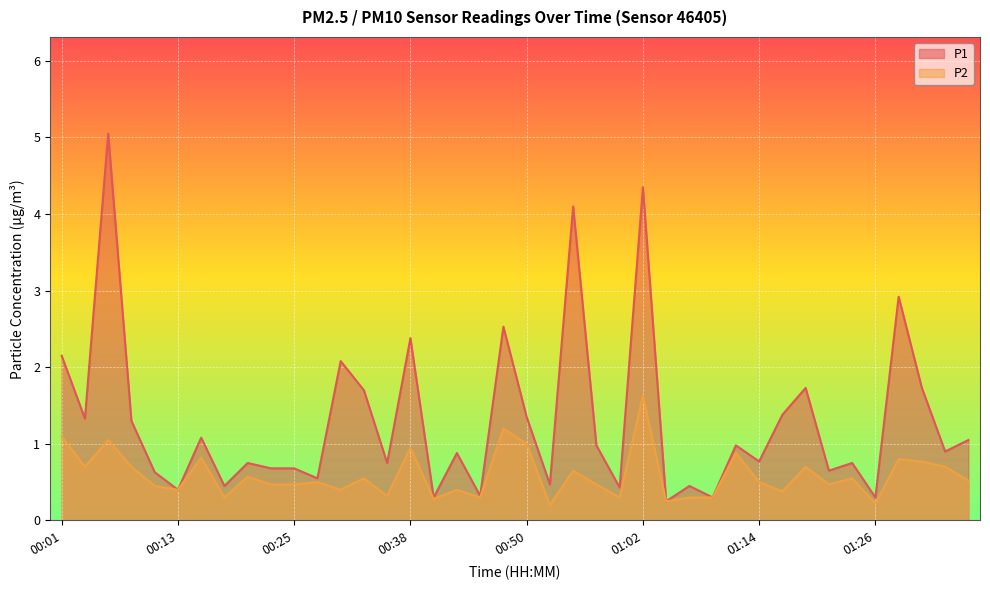

What is the highest value of the P2 series?

1.6